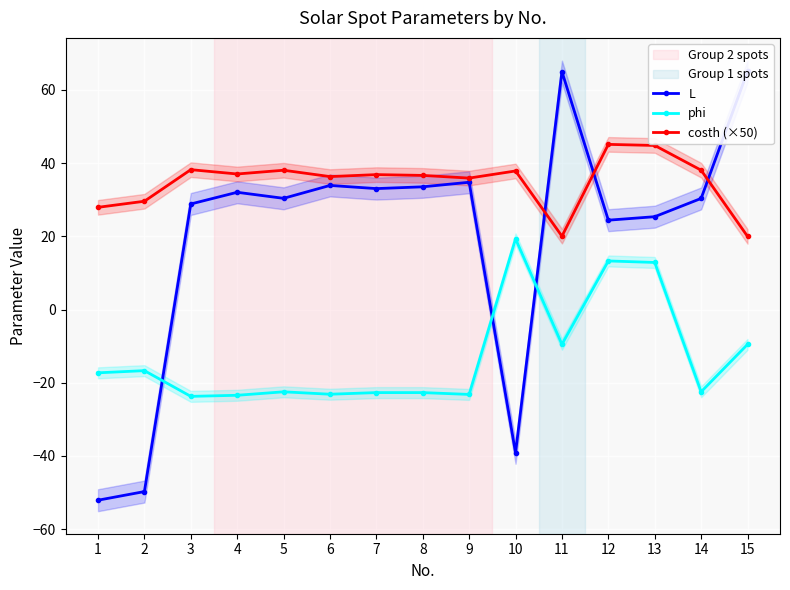

Where is the first local minimum for phi?

3